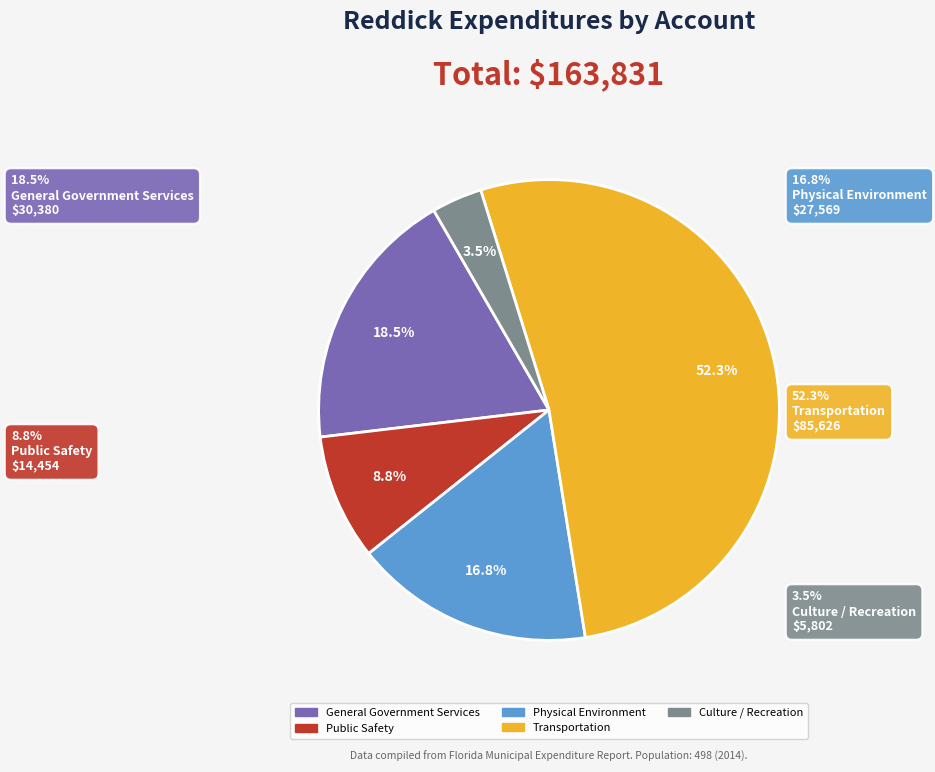

To the nearest percent, what is the average slice percentage?

20%